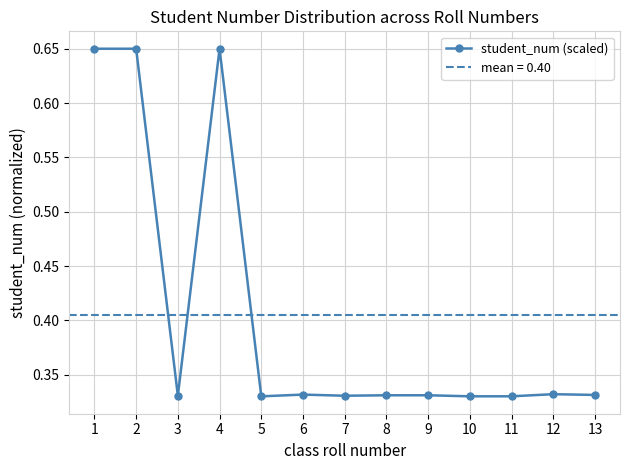

Reading left to right, list all the values displayed in this chart.

0.6	0.7	0.3	0.6	0.3	0.3	0.3	0.3	0.3	0.3	0.3	0.3	0.3